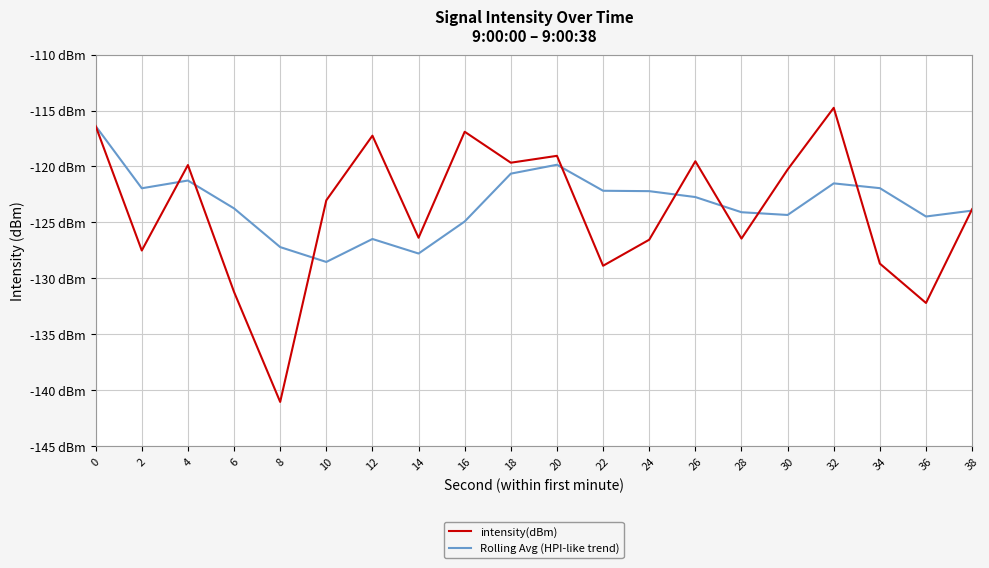

True or false: intensity(dBm) has a value of -204.9 at 8.

False